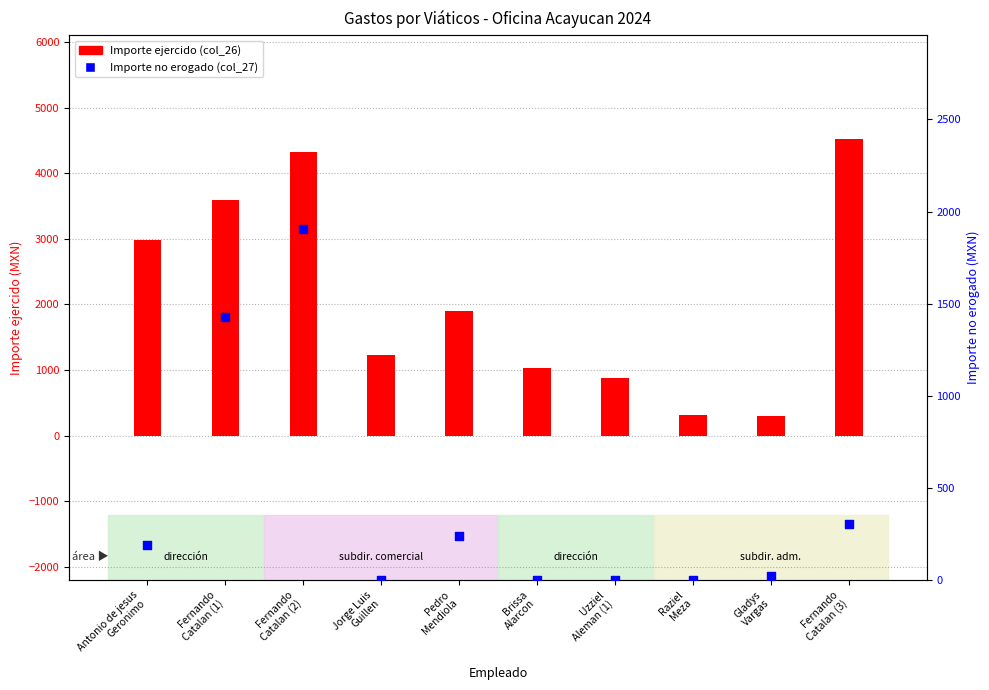

Which series reaches the minimum Y coordinate?

Importe no erogado